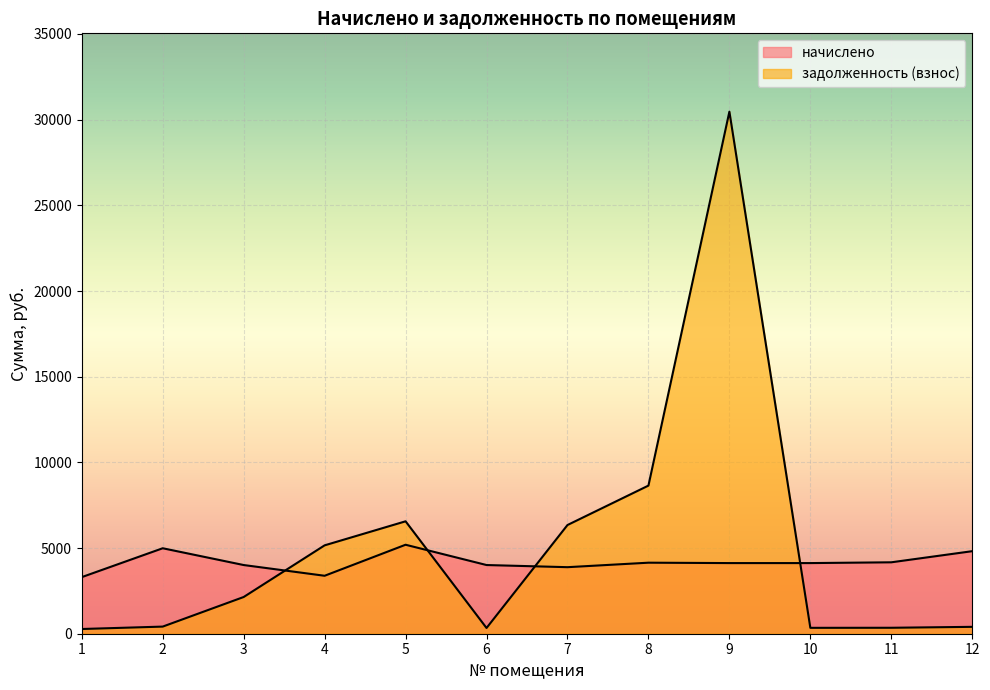

How many interior local peaks does the задолженность (взнос) series have?

2